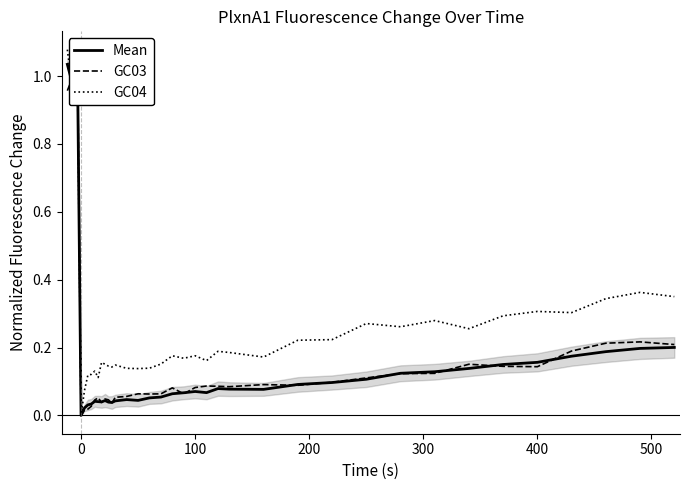

List the series in order of their peak value, highest first.

GC04, Mean, GC03